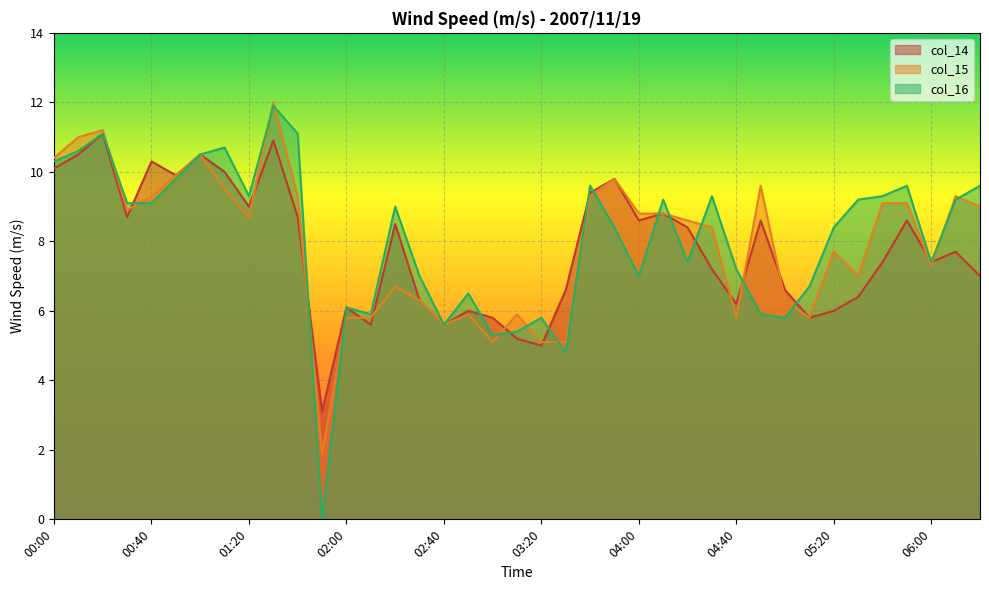

What is the spread (max minus min) of values at 00:20?

0.1